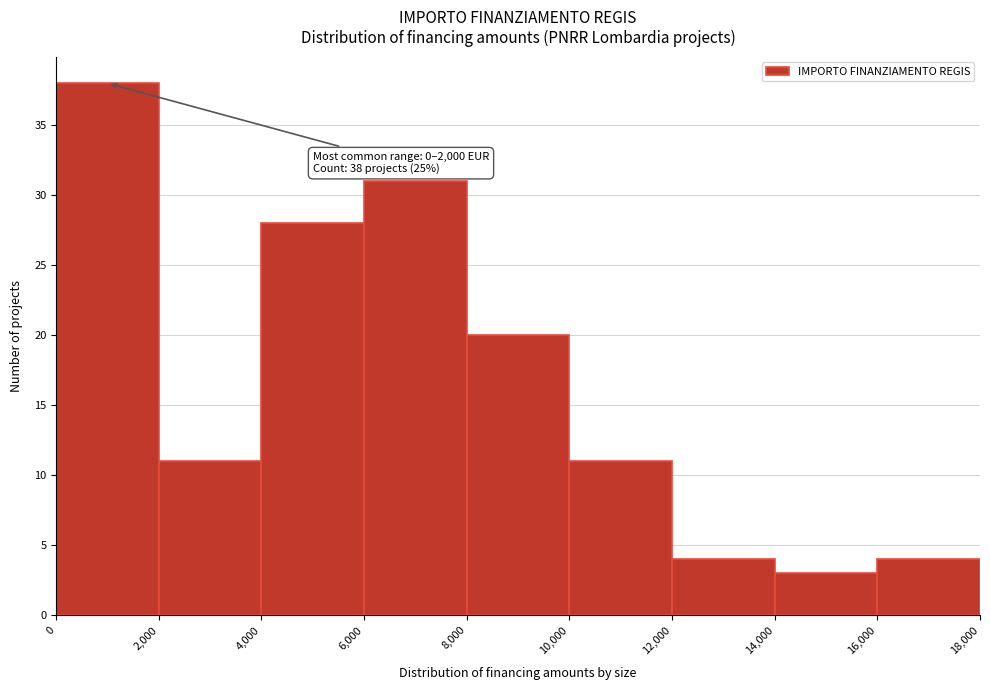

Which range on the x-axis has the tallest bar?

0 to 2,000